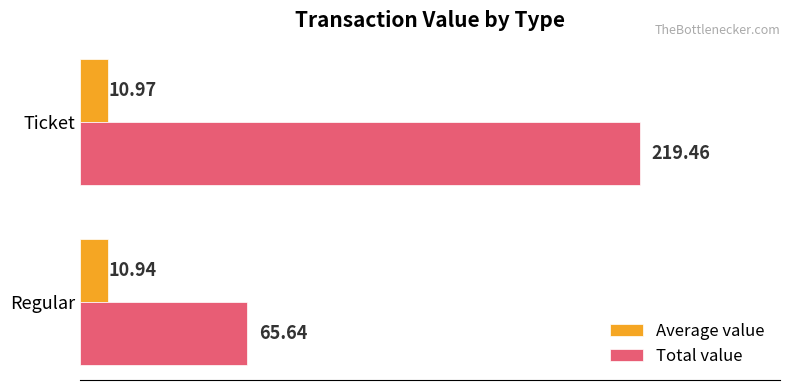

Count the number of categories in the chart.

2